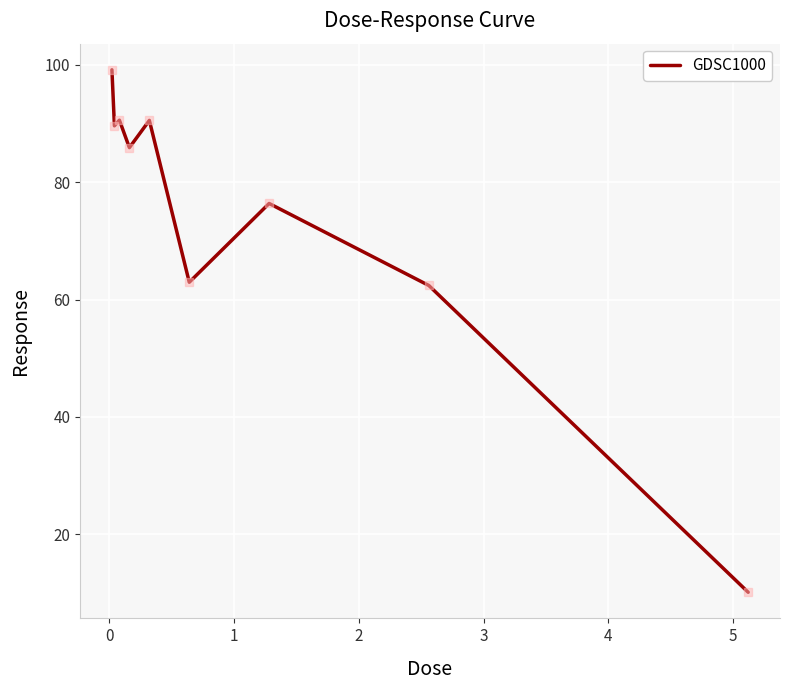

What is the minimum value shown in the chart?

10.1